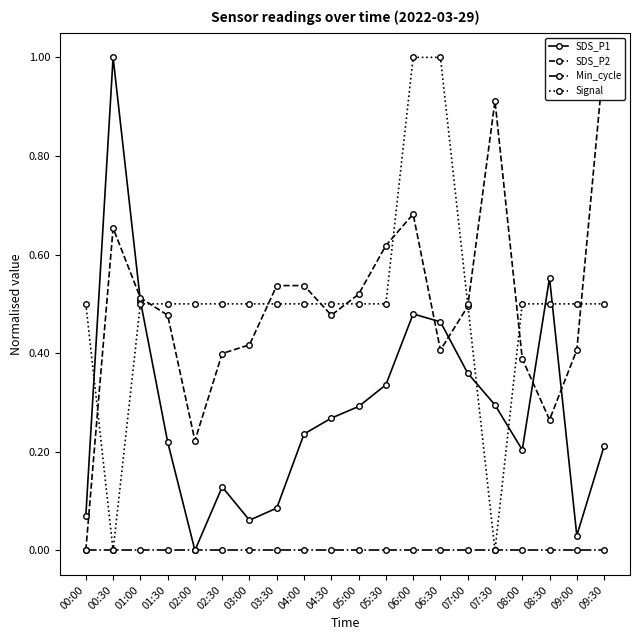

How many data points in Signal are above 0?

18